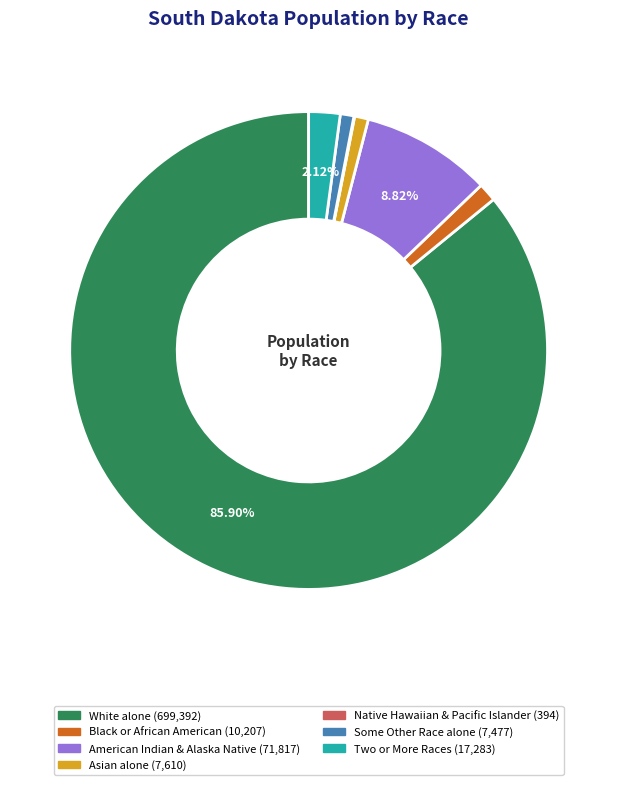

Is there a majority slice in this chart?

Yes